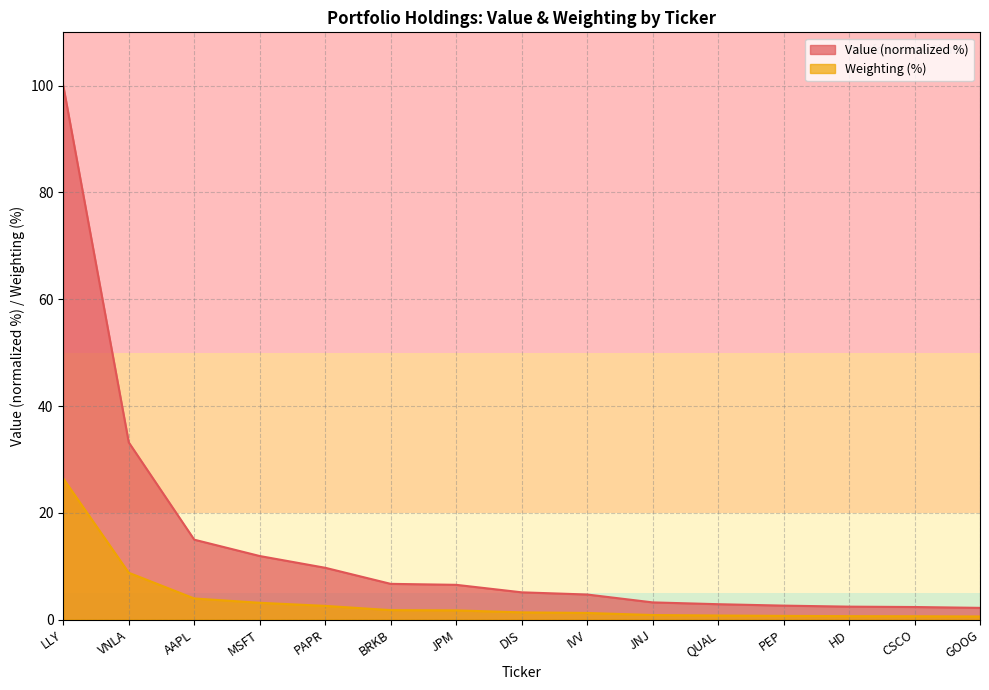

True or false: Value has more than 0 interior local peaks.

False